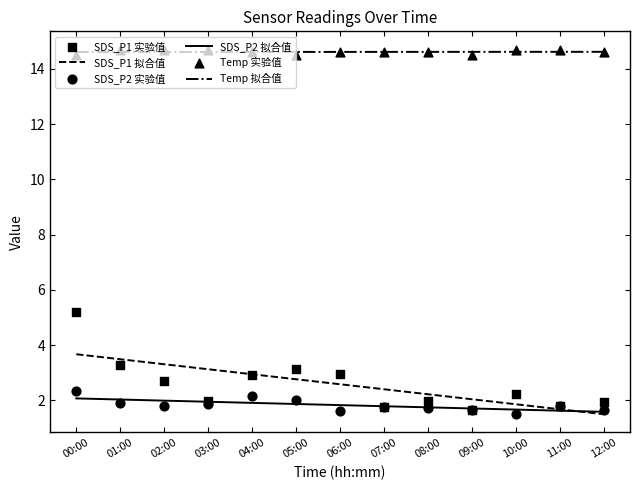

At how many categories does at least one series exceed 1?

13